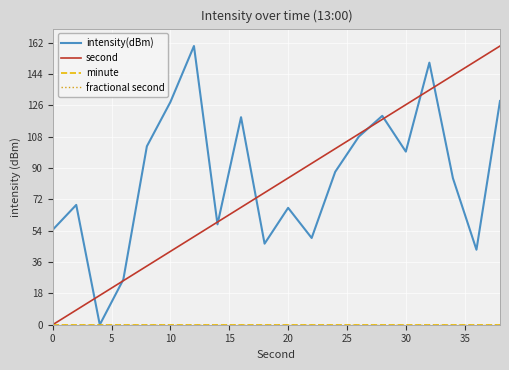

True or false: fractional second has more than 2 points higher than both neighbors.

False